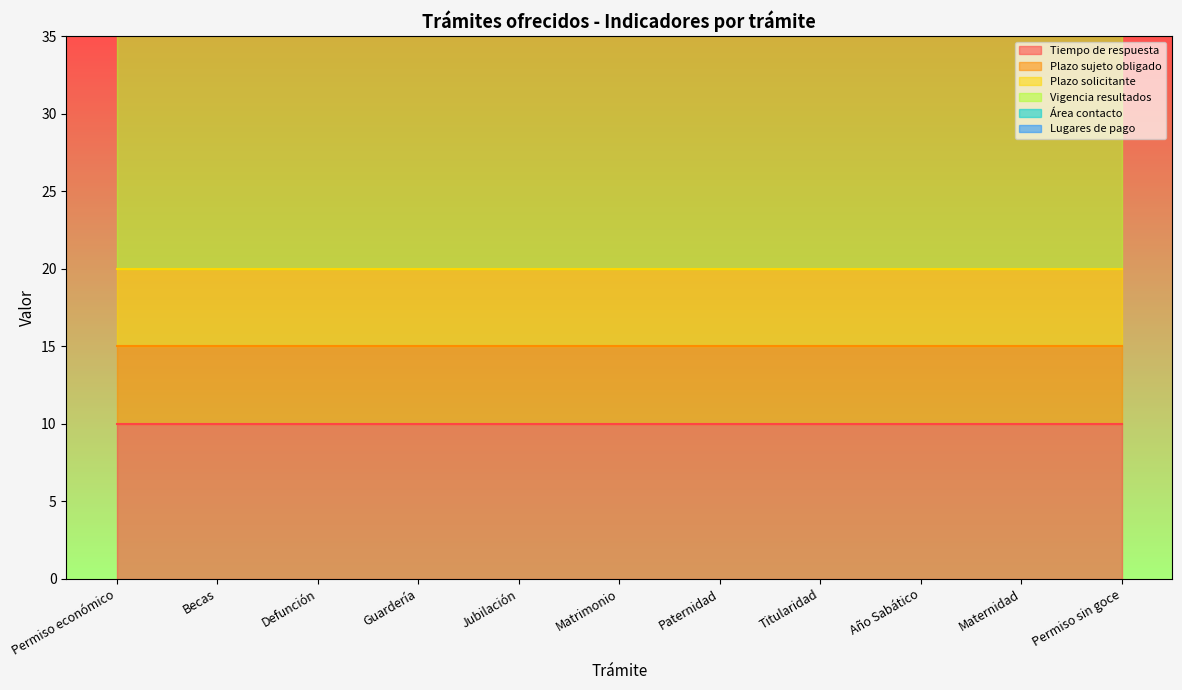

Rank the series by their maximum value, from lowest to highest.

Área contacto, Lugares de pago, Plazo sujeto obligado, Plazo solicitante, Tiempo de respuesta, Vigencia resultados